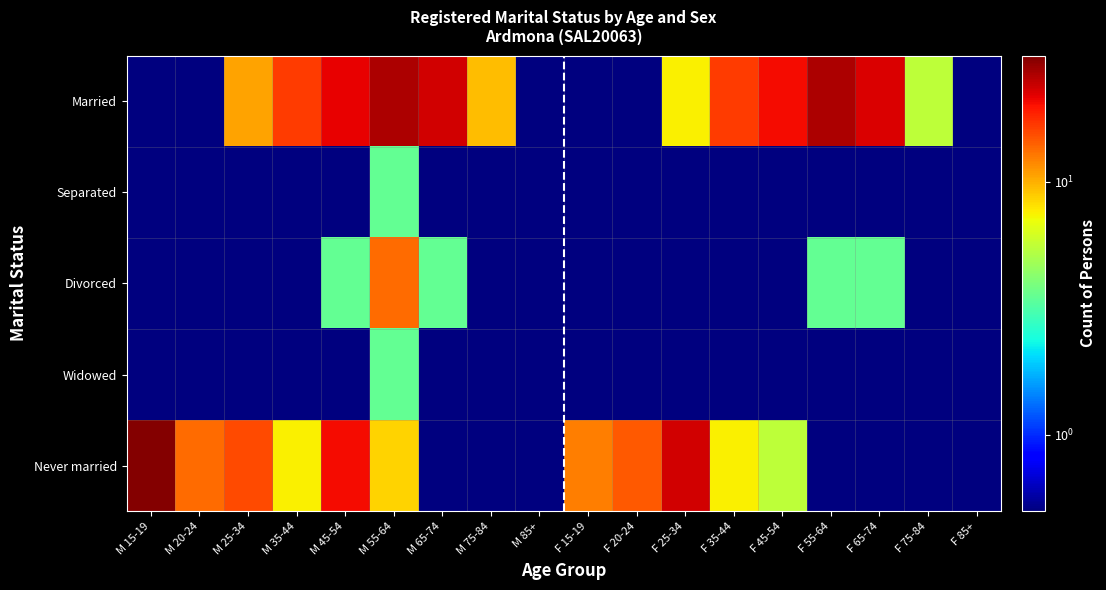

Reading left to right, extract all data points from this chart.

Married: M 15-19=0.5	M 20-24=0.5	M 25-34=10.5	M 35-44=16.5	M 45-54=21.5	M 55-64=26.5	M 65-74=23.5	M 75-84=9.5	M 85+=0.5	F 15-19=0.5	F 20-24=0.5	F 25-34=7.5	F 35-44=16.5	F 45-54=20.5	F 55-64=26.5	F 65-74=22.5	F 75-84=5.5	F 85+=0.5
Separated: M 15-19=0.5	M 20-24=0.5	M 25-34=0.5	M 35-44=0.5	M 45-54=0.5	M 55-64=3.5	M 65-74=0.5	M 75-84=0.5	M 85+=0.5	F 15-19=0.5	F 20-24=0.5	F 25-34=0.5	F 35-44=0.5	F 45-54=0.5	F 55-64=0.5	F 65-74=0.5	F 75-84=0.5	F 85+=0.5
Divorced: M 15-19=0.5	M 20-24=0.5	M 25-34=0.5	M 35-44=0.5	M 45-54=3.5	M 55-64=13.5	M 65-74=3.5	M 75-84=0.5	M 85+=0.5	F 15-19=0.5	F 20-24=0.5	F 25-34=0.5	F 35-44=0.5	F 45-54=0.5	F 55-64=3.5	F 65-74=3.5	F 75-84=0.5	F 85+=0.5
Widowed: M 15-19=0.5	M 20-24=0.5	M 25-34=0.5	M 35-44=0.5	M 45-54=0.5	M 55-64=3.5	M 65-74=0.5	M 75-84=0.5	M 85+=0.5	F 15-19=0.5	F 20-24=0.5	F 25-34=0.5	F 35-44=0.5	F 45-54=0.5	F 55-64=0.5	F 65-74=0.5	F 75-84=0.5	F 85+=0.5
Never married: M 15-19=30.5	M 20-24=13.5	M 25-34=15.5	M 35-44=7.5	M 45-54=20.5	M 55-64=8.5	M 65-74=0.5	M 75-84=0.5	M 85+=0.5	F 15-19=12.5	F 20-24=14.5	F 25-34=23.5	F 35-44=7.5	F 45-54=5.5	F 55-64=0.5	F 65-74=0.5	F 75-84=0.5	F 85+=0.5